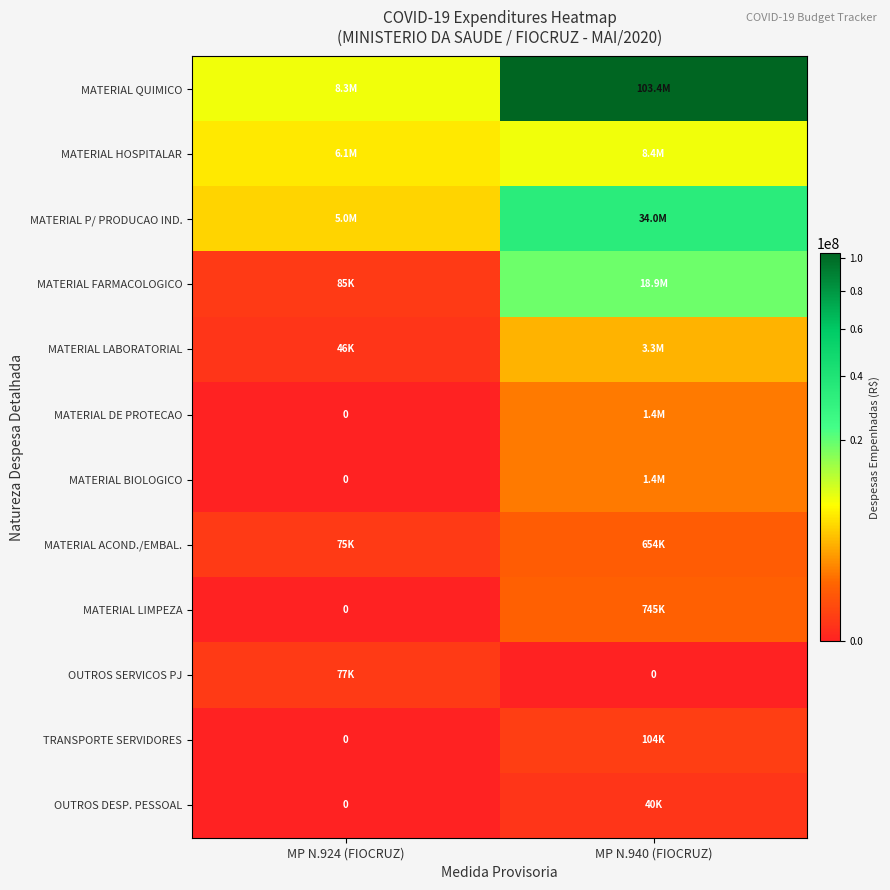

Rank the series at MP N.924 (FIOCRUZ) from lowest to highest value.

MATERIAL DE PROTECAO, MATERIAL BIOLOGICO, MATERIAL LIMPEZA, TRANSPORTE SERVIDORES, OUTROS DESP. PESSOAL, MATERIAL LABORATORIAL, MATERIAL ACOND./EMBAL., OUTROS SERVICOS PJ, MATERIAL FARMACOLOGICO, MATERIAL P/ PRODUCAO IND., MATERIAL HOSPITALAR, MATERIAL QUIMICO